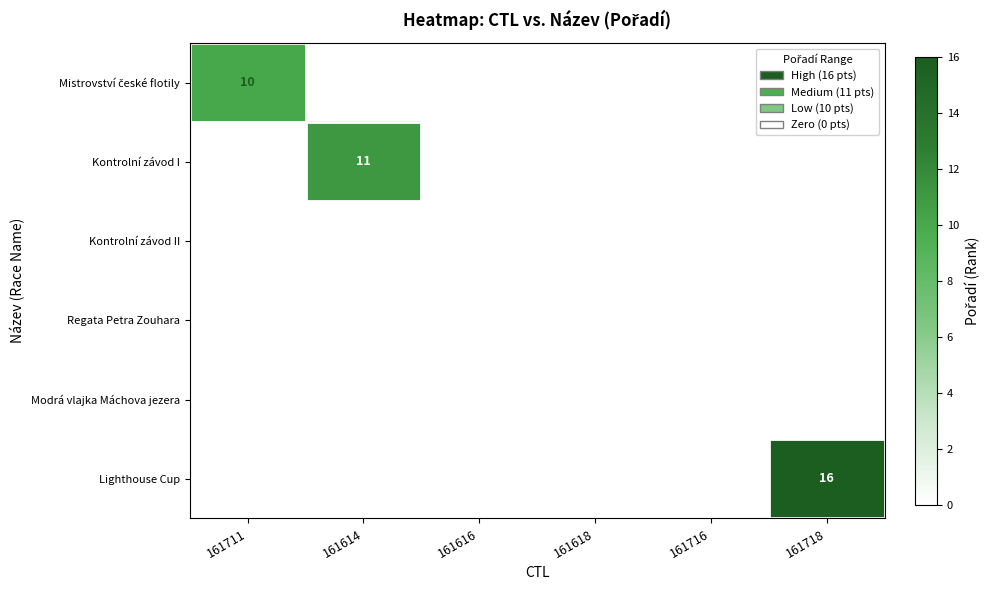

How many series are shown in this chart?

6